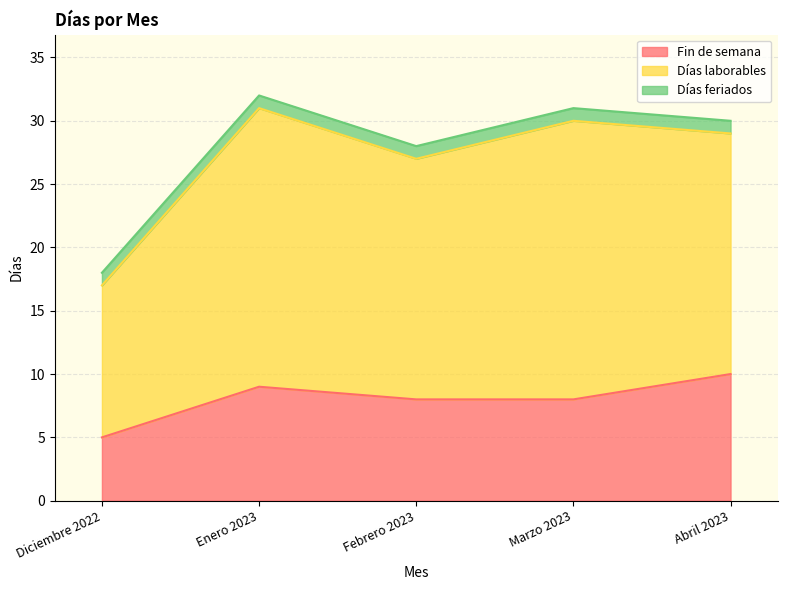

Reading left to right, list all the values displayed in this chart.

Fin de semana: Diciembre 2022=5	Enero 2023=9	Febrero 2023=8	Marzo 2023=8	Abril 2023=10
Días laborables: Diciembre 2022=12	Enero 2023=22	Febrero 2023=19	Marzo 2023=22	Abril 2023=19
Días feriados: Diciembre 2022=1	Enero 2023=1	Febrero 2023=1	Marzo 2023=1	Abril 2023=1